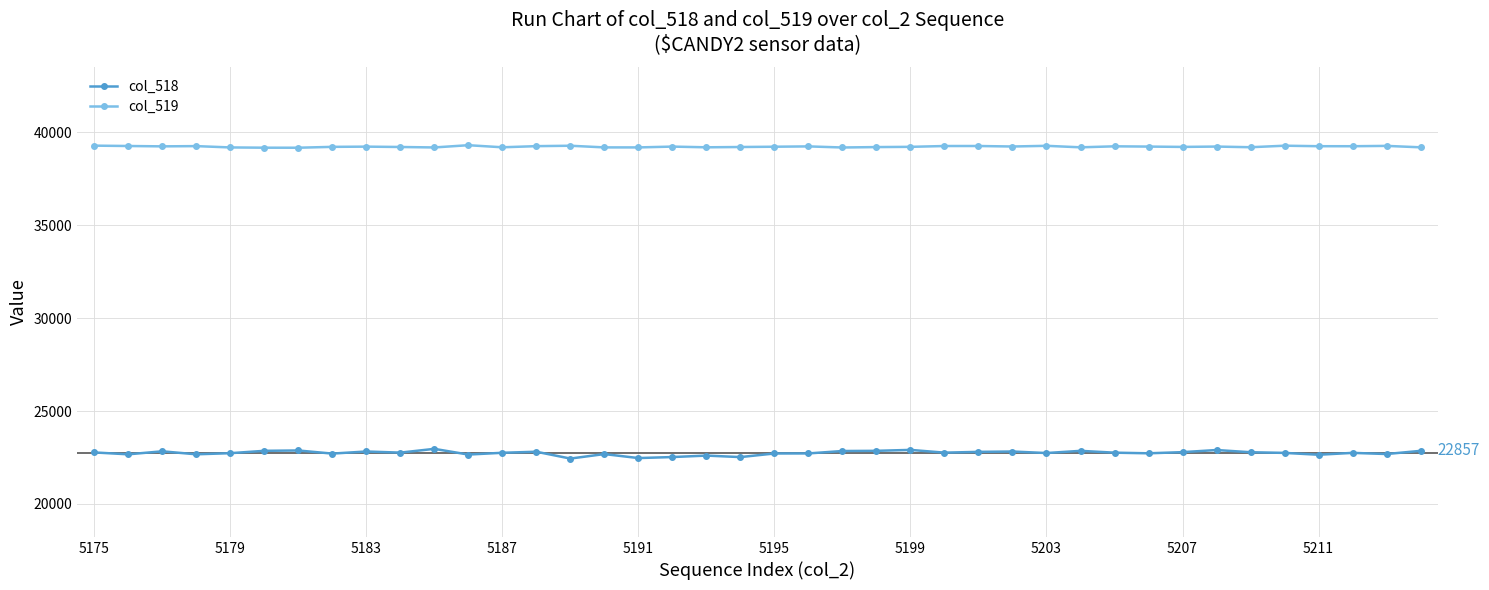

Which series has the largest range (max minus min)?

col_518